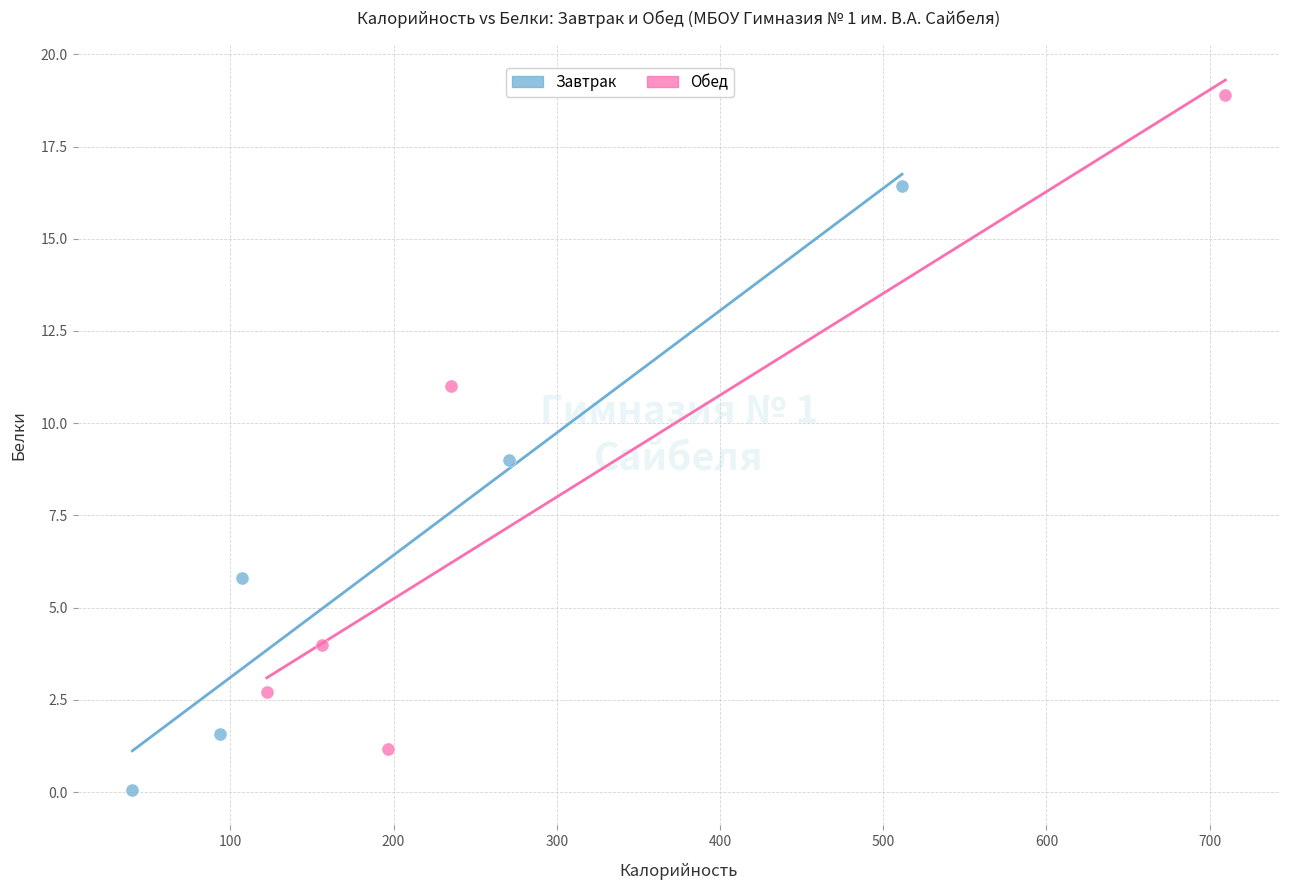

Which series contains the lowest Y value?

Завтрак